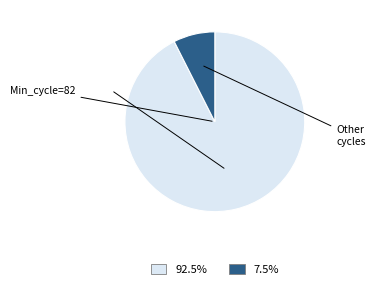

Does any single category account for the majority?

Yes